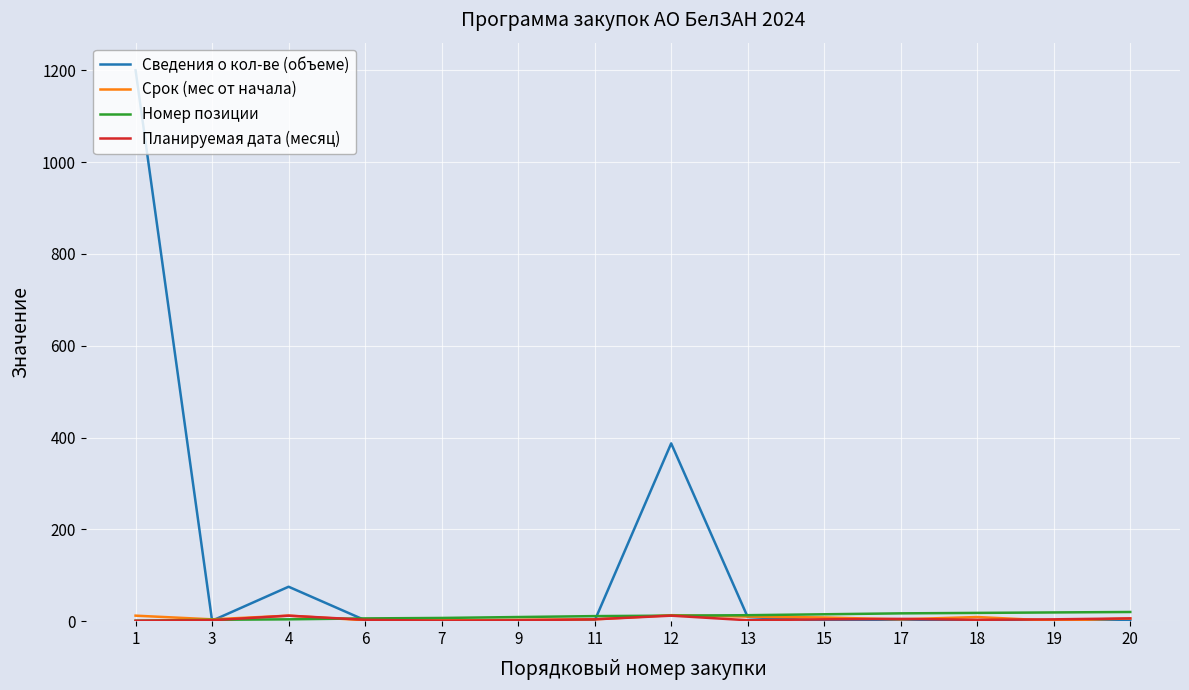

What is the approximate value of Сведения о кол-ве (объеме) at 9?

1.0